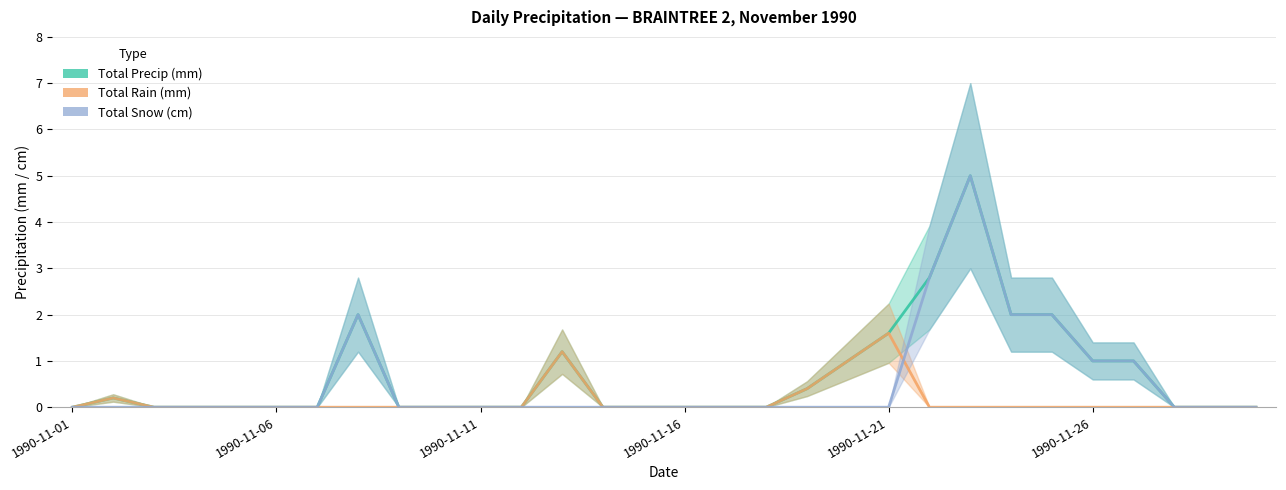

Which has a higher value, 1990-11-01 or 1990-11-16?

1990-11-01